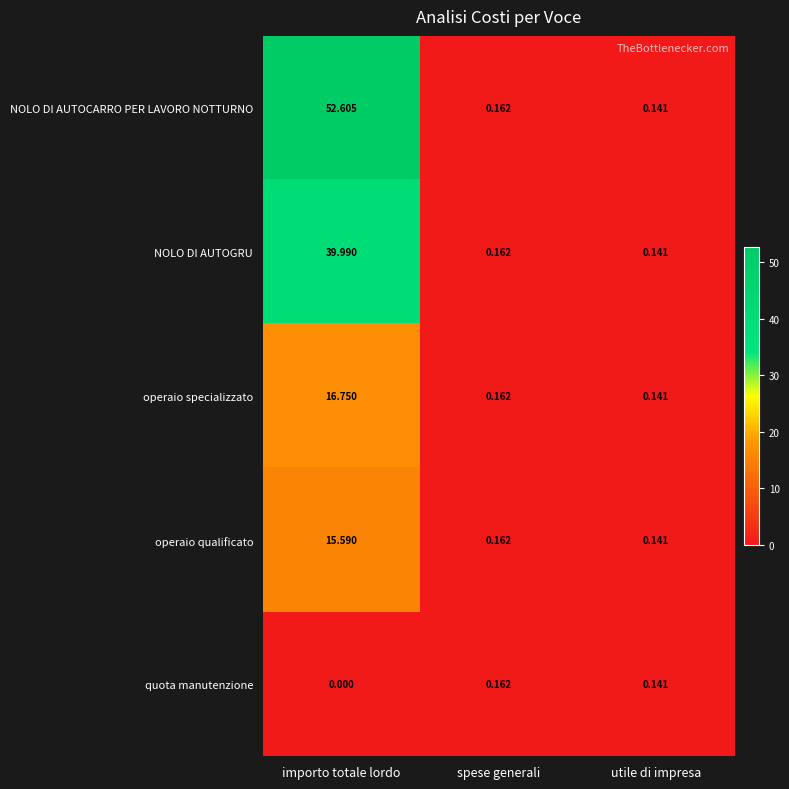

At which label does operaio qualificato reach its peak?

importo totale lordo